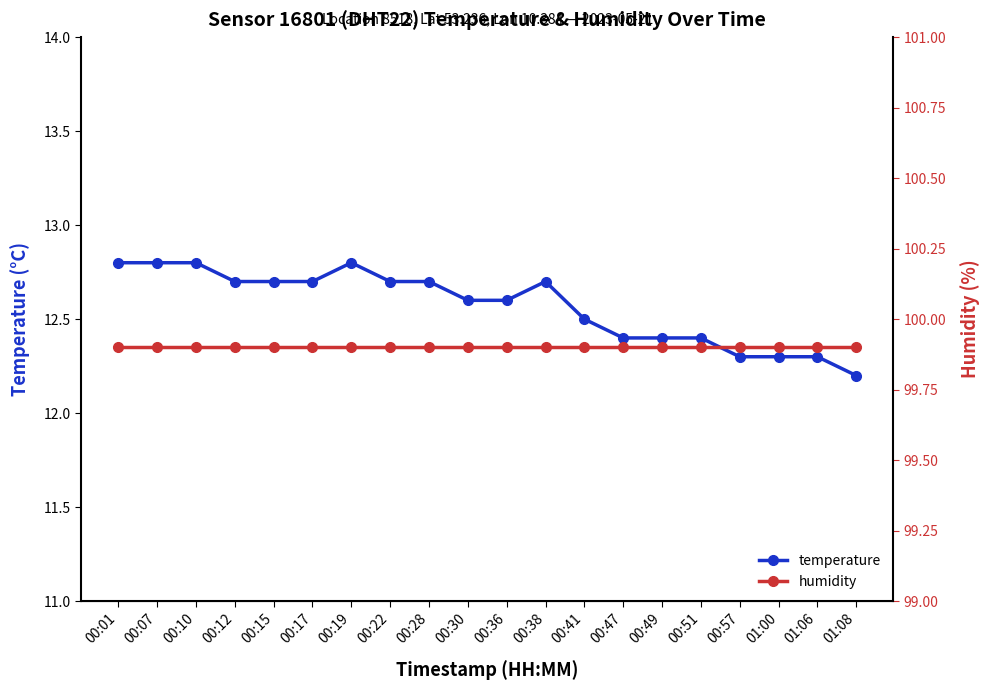

How many lines are shown in the chart?

2